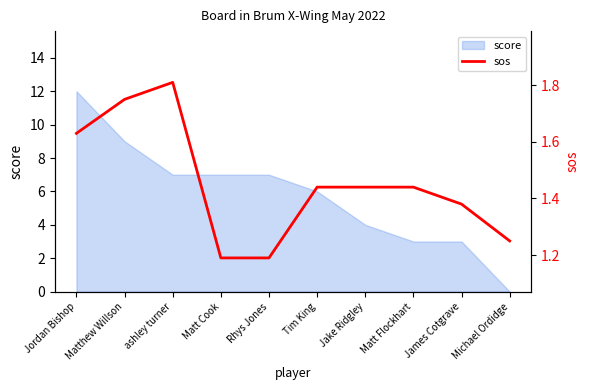

Is it true that score equals 12 at Rhys Jones?

False